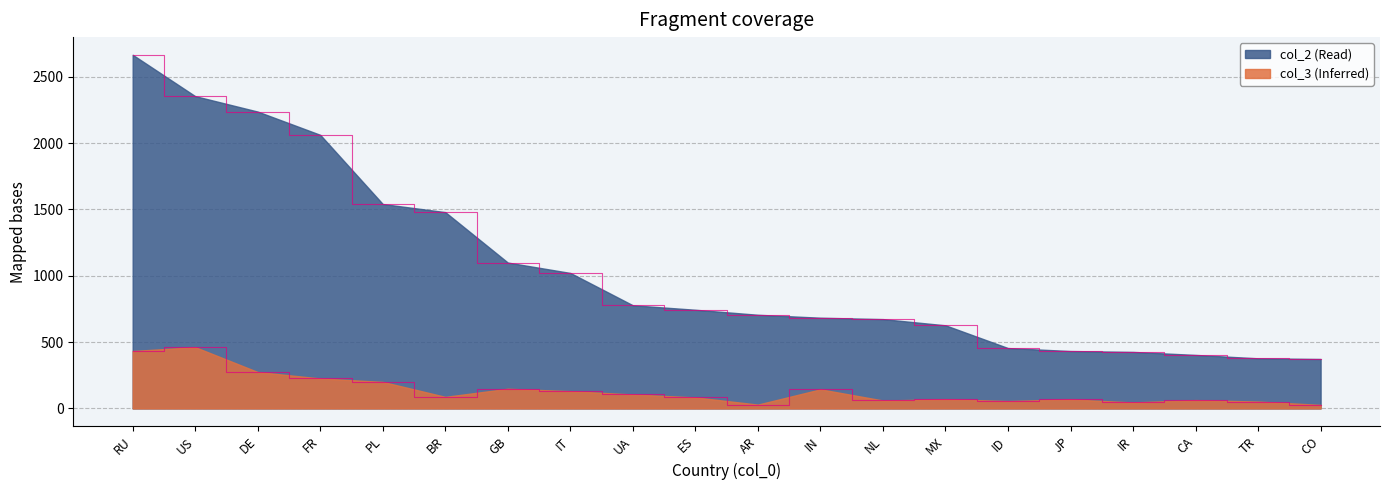

How many lines are shown in the chart?

2